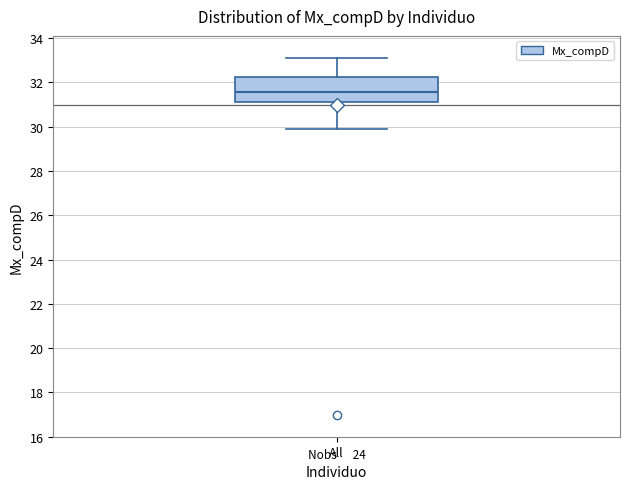

Read this box plot against the y-axis: the position of the median line, the range covered by the box, and the ends of both whiskers. The values are not printed on the chart, so give them approximately, as read against the axis.

median 31.6, box 31.2 to 32.2, whiskers 30.0 to 33.2